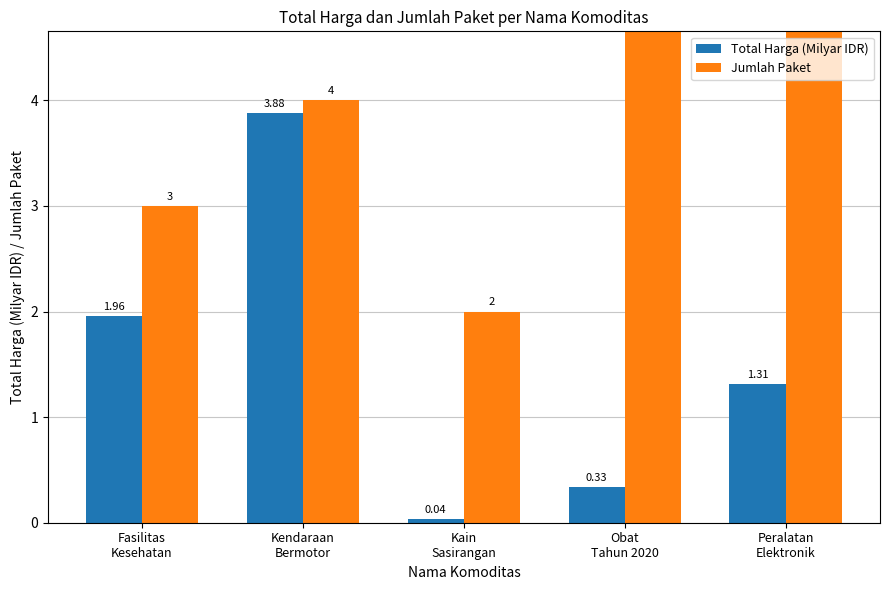

List the series in order of their overall mean, highest first.

Jumlah Paket, Total Harga (Milyar IDR)